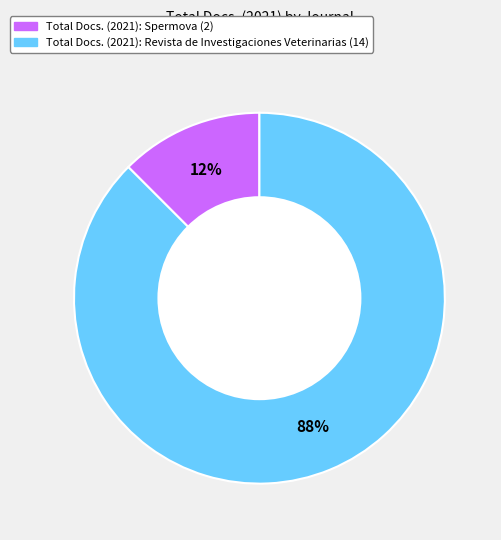

Does any single category account for the majority?

Yes